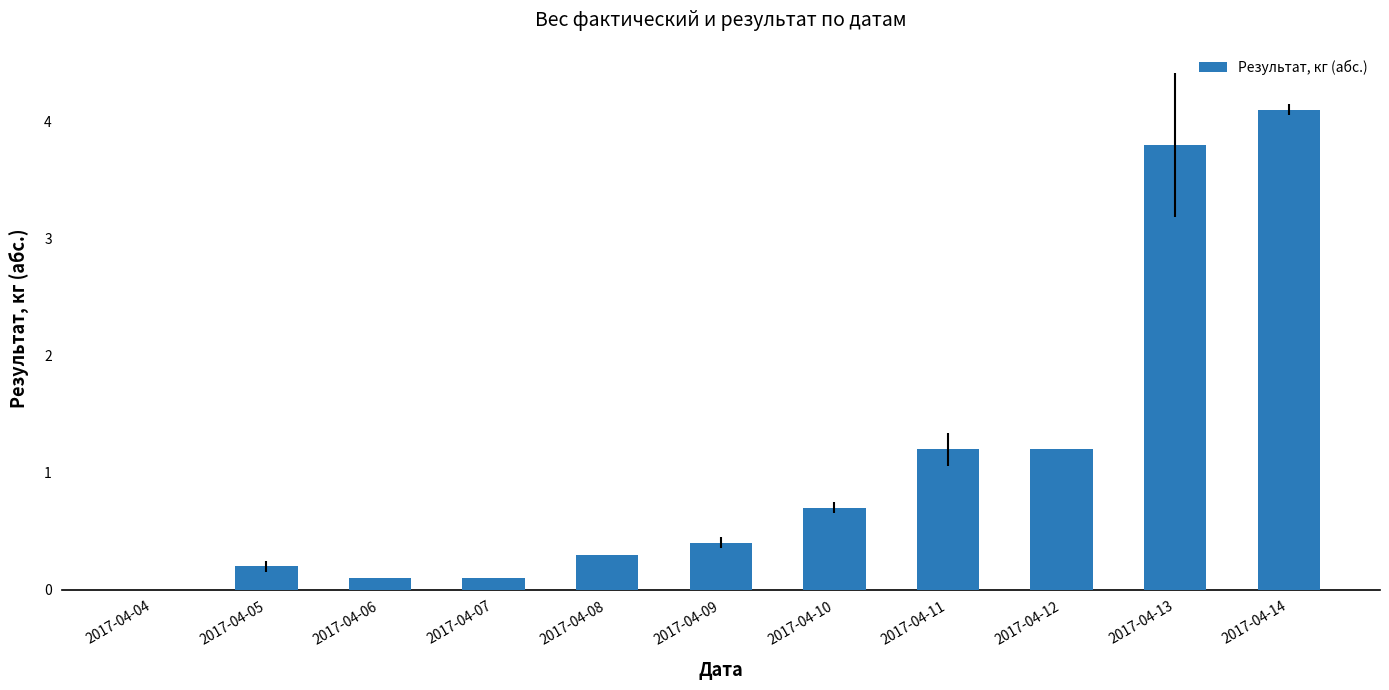

What is the change in value from 2017-04-05 to 2017-04-09?

+0.2